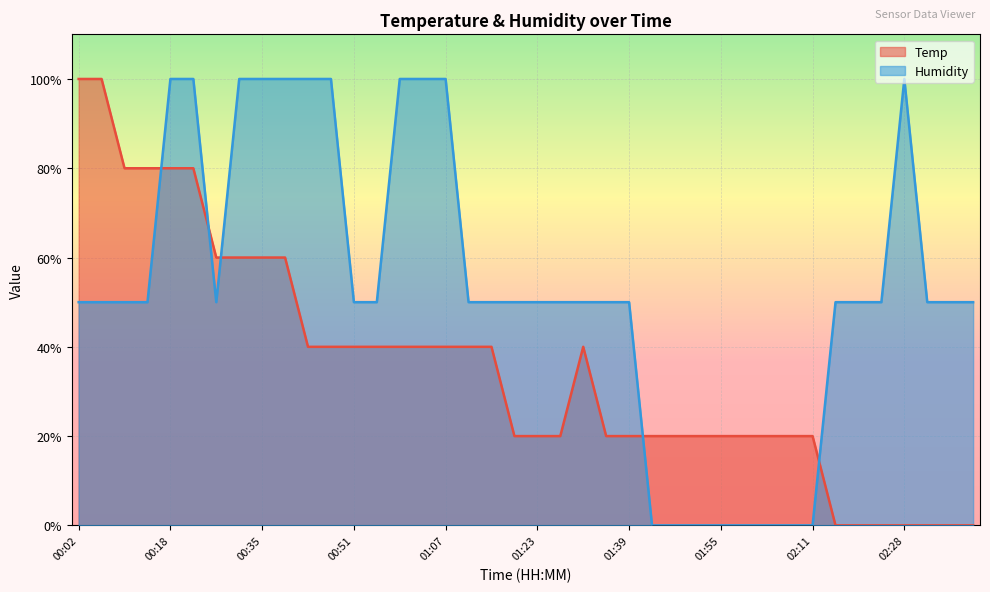

Rank the series at 02:23 from lowest to highest value.

Temp, Humidity